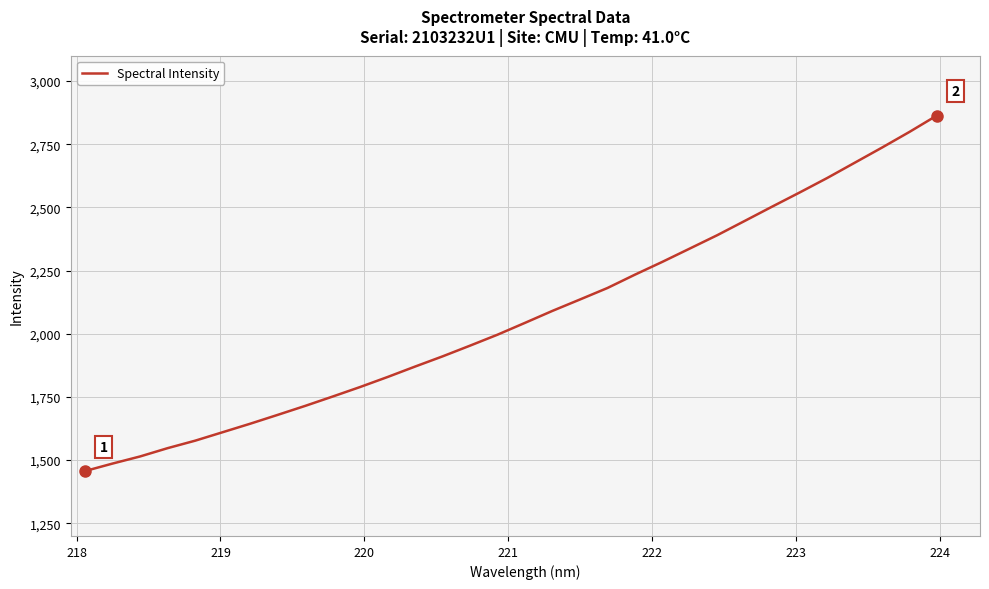

True or false: there are more than 2 points higher than both neighbors.

False